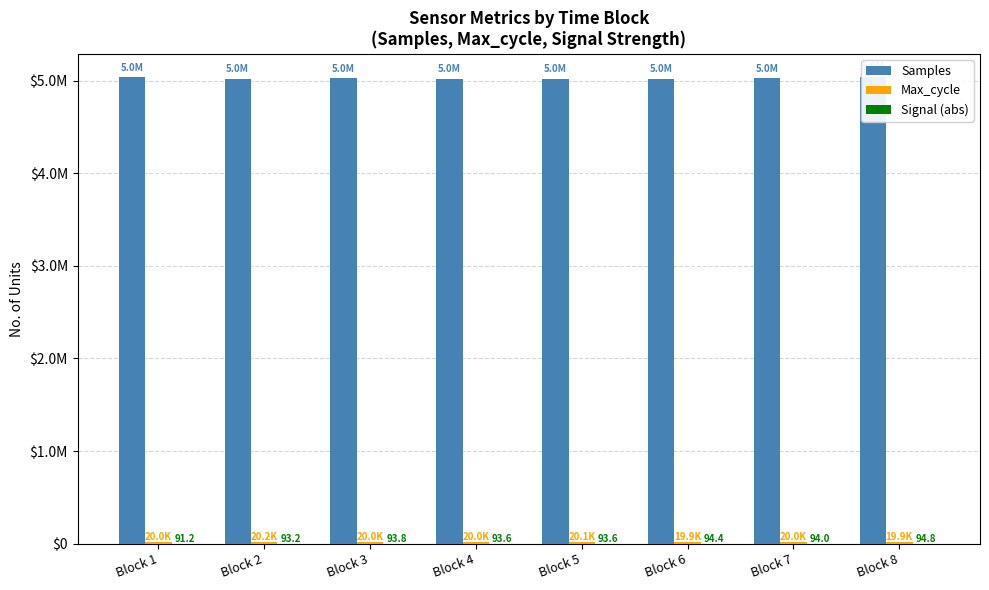

Between Block 4 and Block 8, which series saw the biggest shift?

Samples